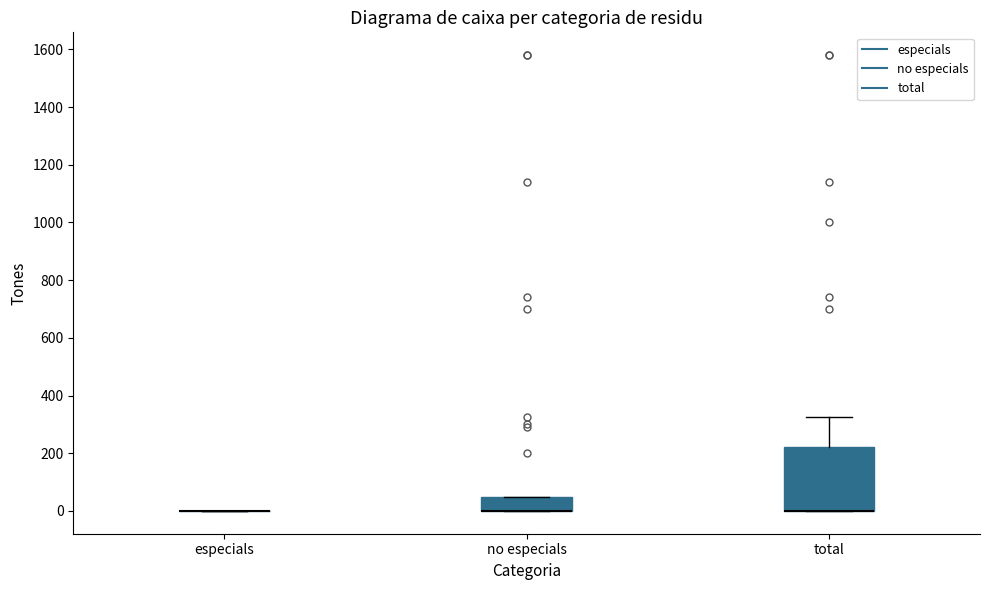

Reading left to right, read every box against the y-axis: the position of its median line, the range the box covers, and the ends of its whiskers. The values are not printed on the chart, so give them approximately, as read against the axis.

especials: box collapsed to a line at 0, whiskers 0 to 0
no especials: median 0 (drawn on the box's lower edge), box 0 to 60, whiskers 0 to 60
total: median 0 (drawn on the box's lower edge), box 0 to 220, whiskers 0 to 320